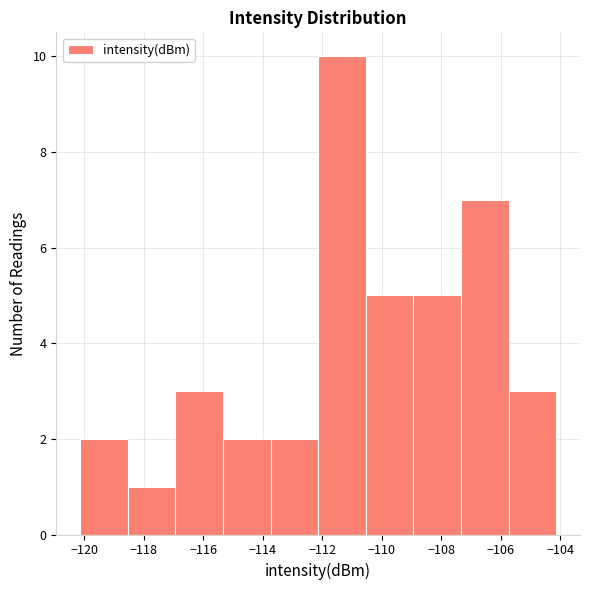

Reading left to right, list every bar in this chart as the range it spans on the x-axis followed by its height. Neither the bar edges nor the heights are printed on the chart, so give them approximately, as read against the axes.

-120.2 to -118.6: 2
-118.6 to -117.0: 1
-117.0 to -115.4: 3
-115.4 to -113.8: 2
-113.8 to -112.2: 2
-112.2 to -110.6: 10
-110.6 to -109.0: 5
-109.0 to -107.4: 5
-107.4 to -105.8: 7
-105.8 to -104.2: 3